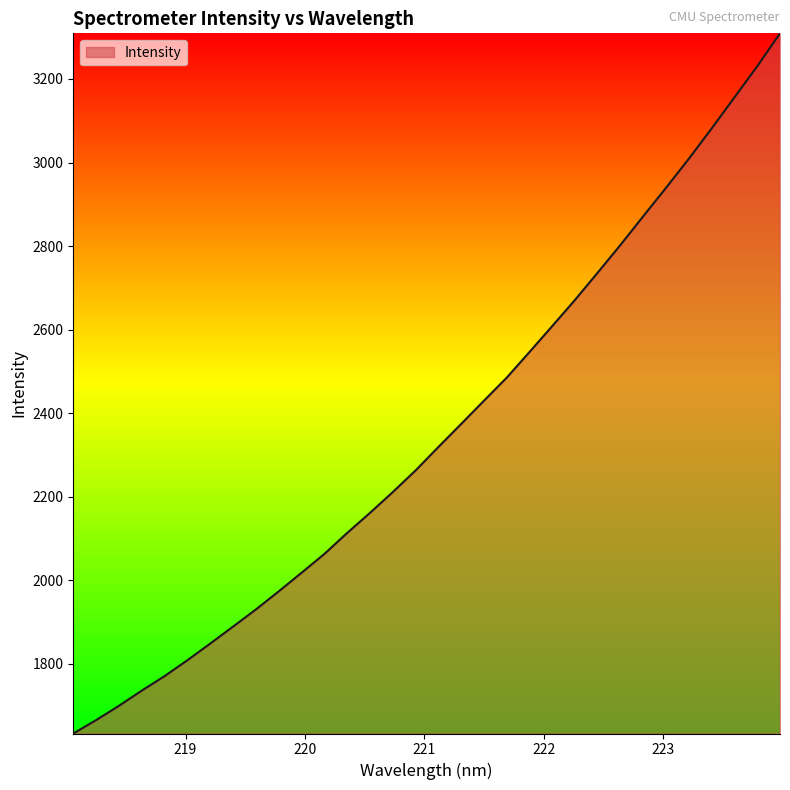

What is the greatest value displayed?

3309.4